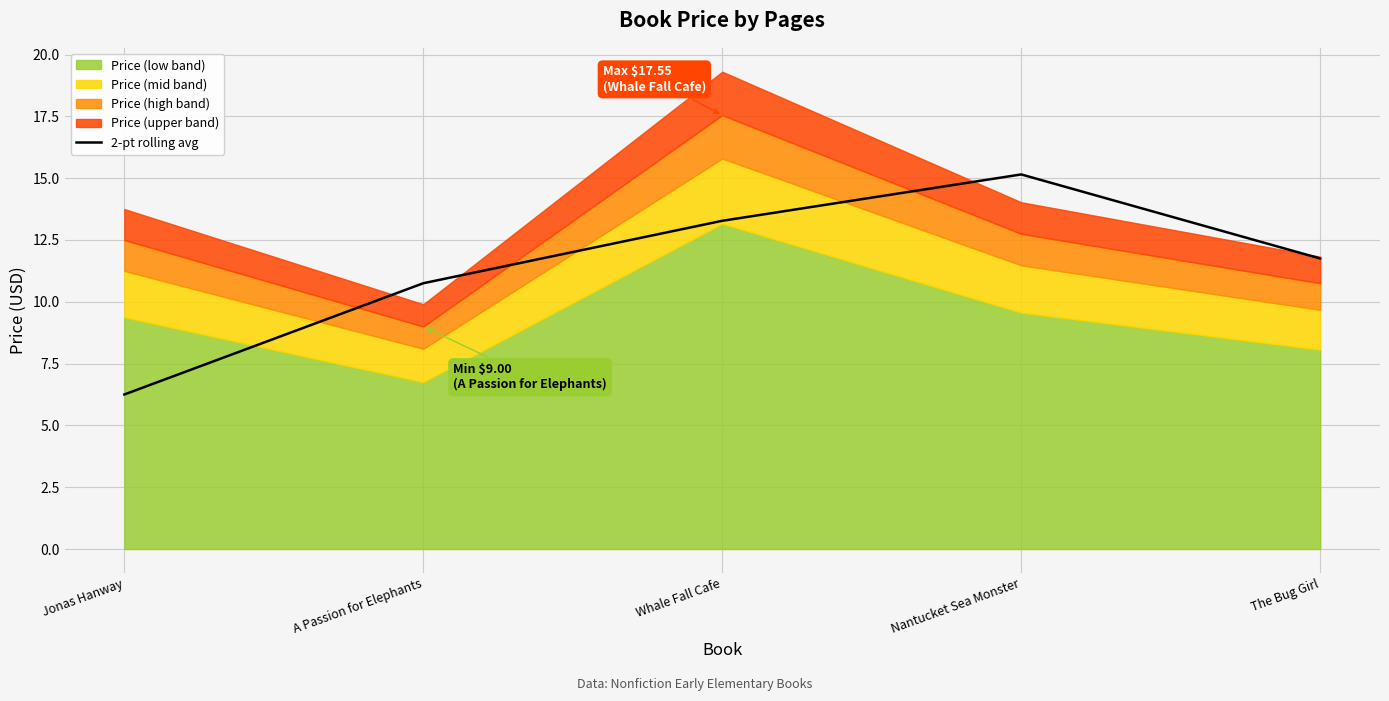

Reading left to right, extract all data points from this chart.

6.2	10.8	13.3	15.2	11.8